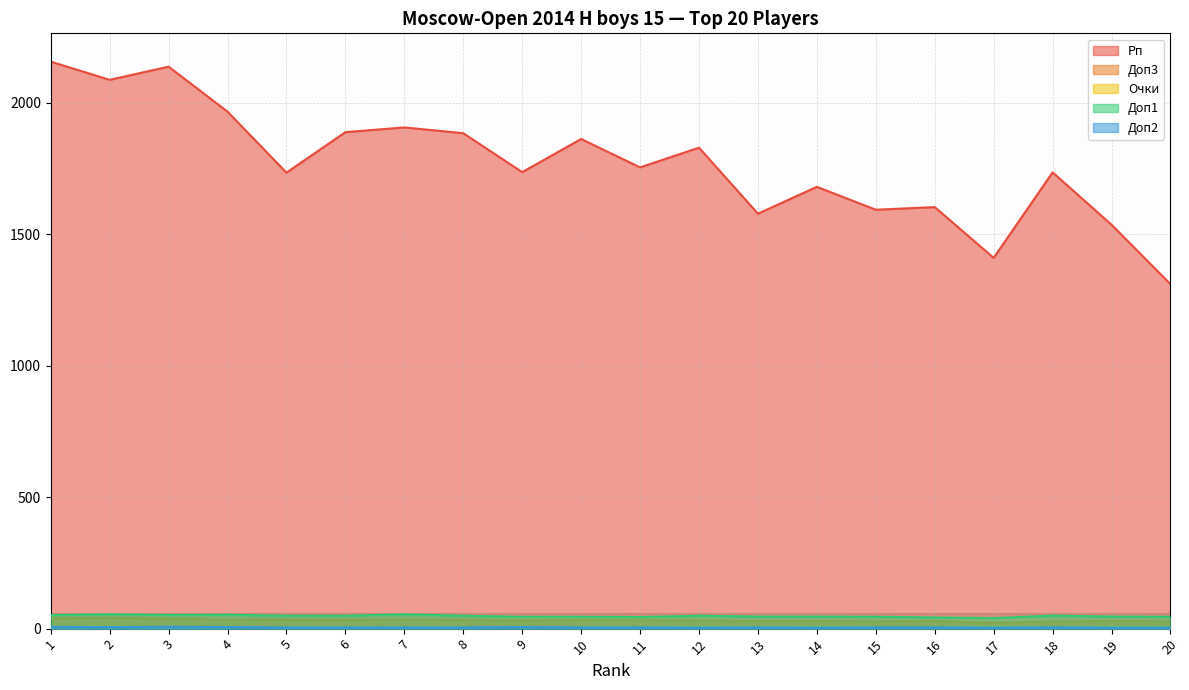

List the series in order of their peak value, lowest first.

Доп2, Очки, Доп3, Доп1, Рп